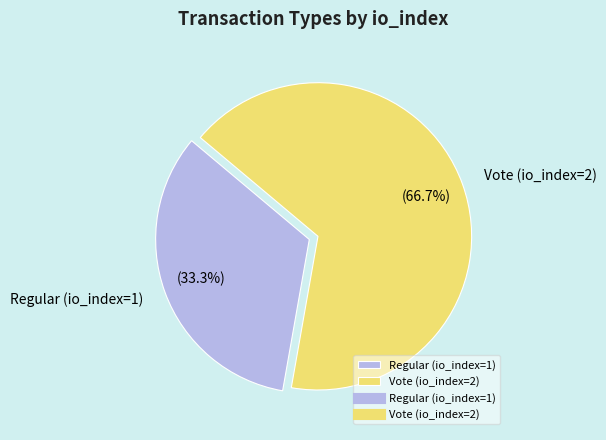

Is it true that Vote (io_index=2) is 76% of the pie?

False